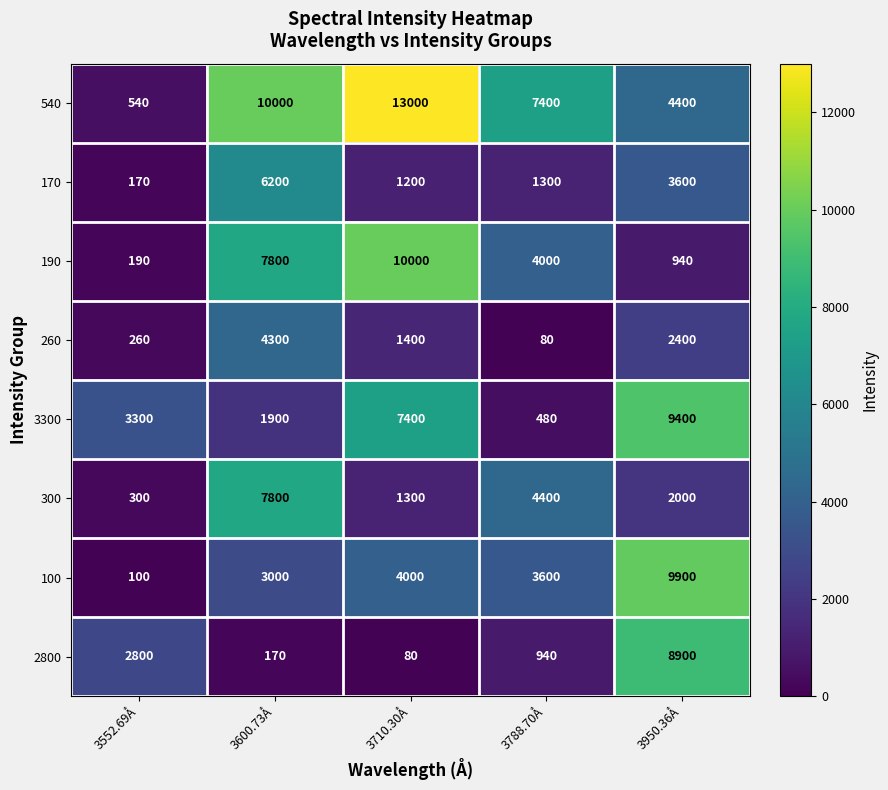

What is the maximum value shown in the chart?

13000